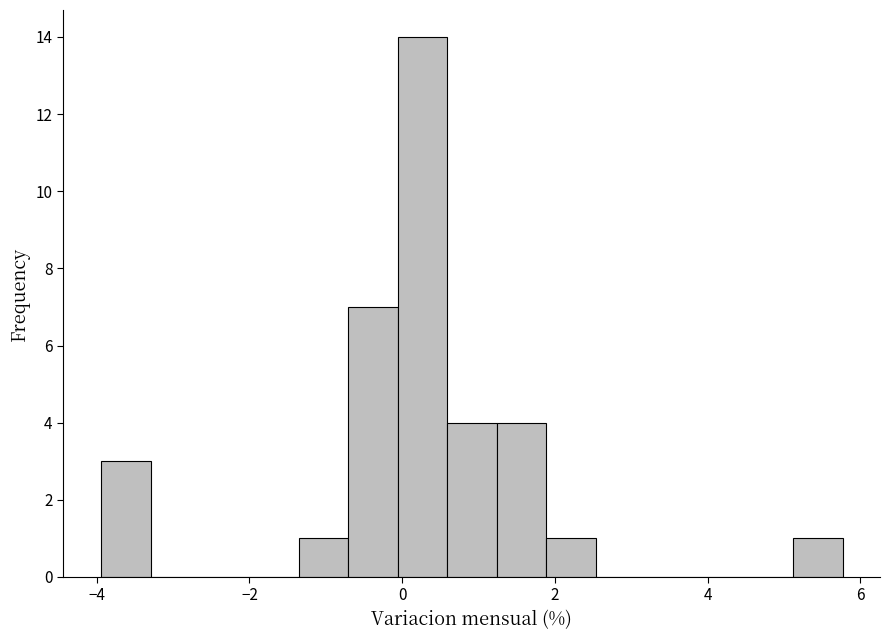

Read against the x-axis, roughly where is the centre of the tallest bar?

0.2